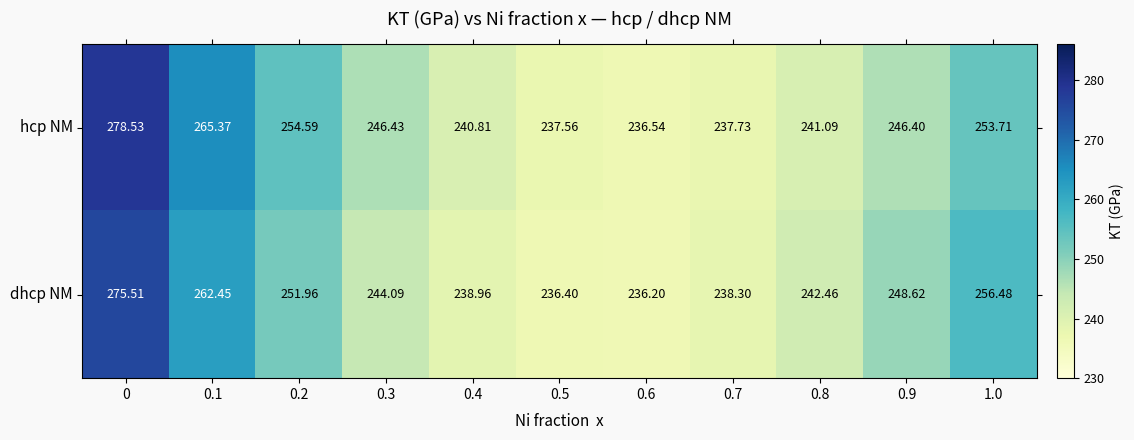

Is the value of hcp NM at 1.0 greater than the value of dhcp NM at 0.6?

Yes